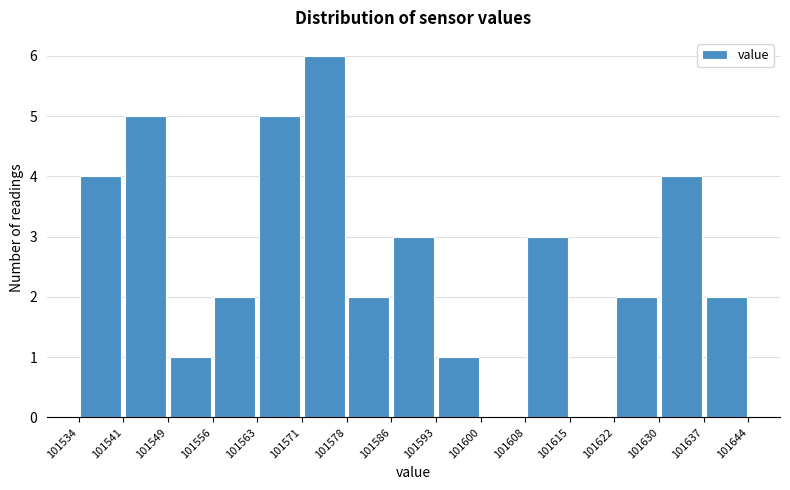

How tall is the bar that spans 101549 to 101556 on the x-axis? The values are not printed on the chart, so give them approximately, as read against the axis.

1